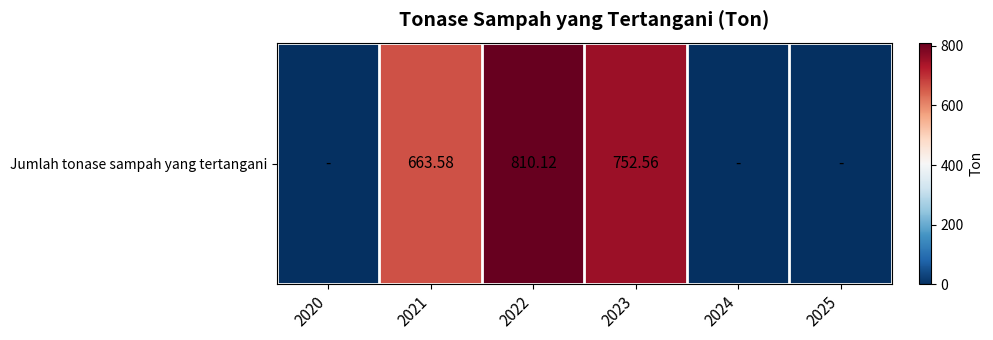

Read the value at 2021.

663.6